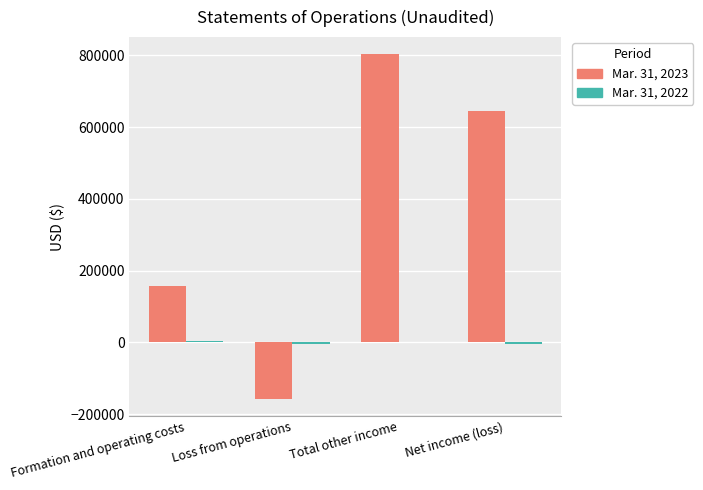

Count the number of data series in this chart.

2